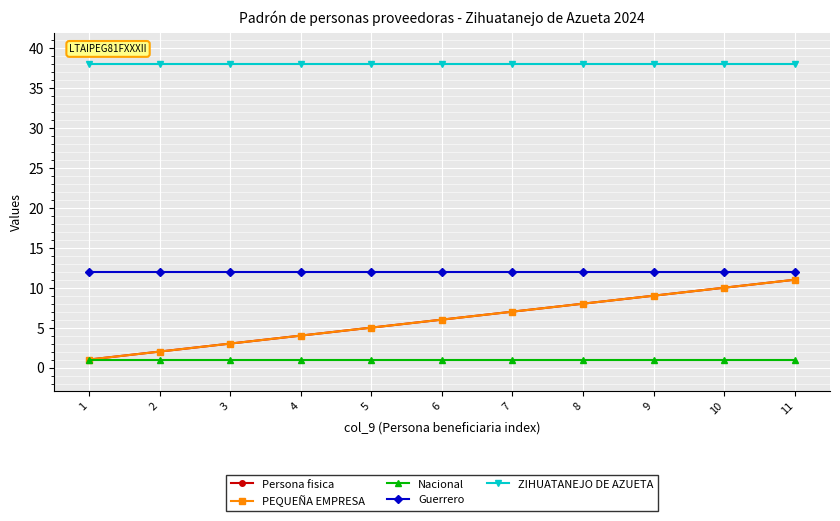

What is the value of the Persona fisica point at the 11th from the left?

11